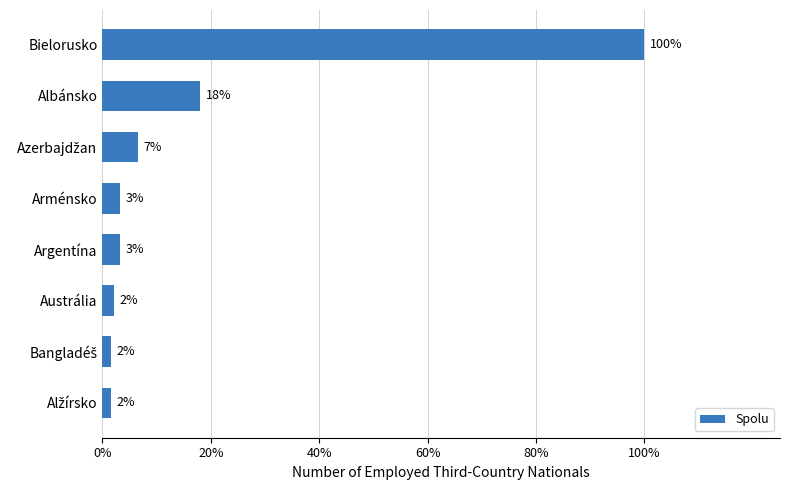

Does the chart contain any negative values?

No